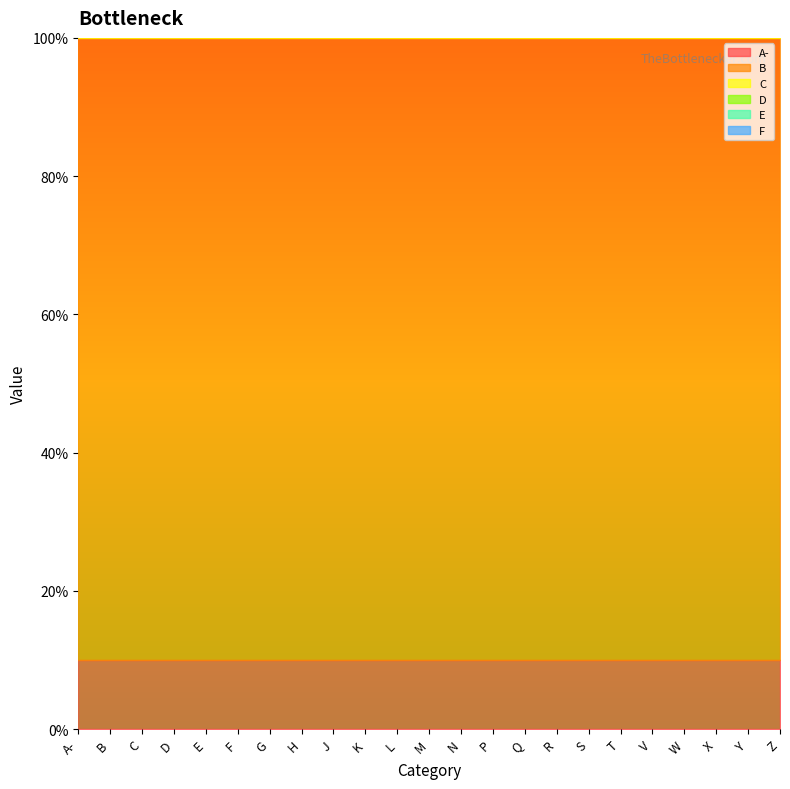

The C series shows 0 at T. True or false?

False